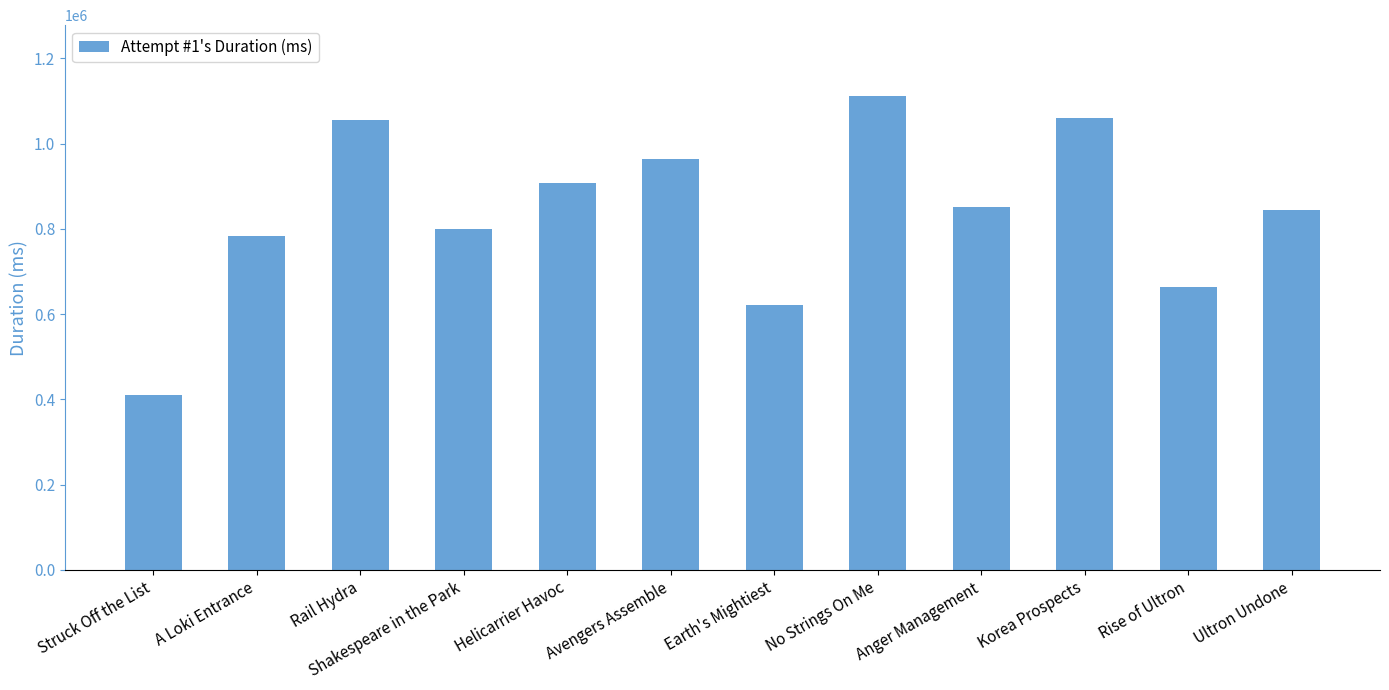

How many data points does each series have?

12